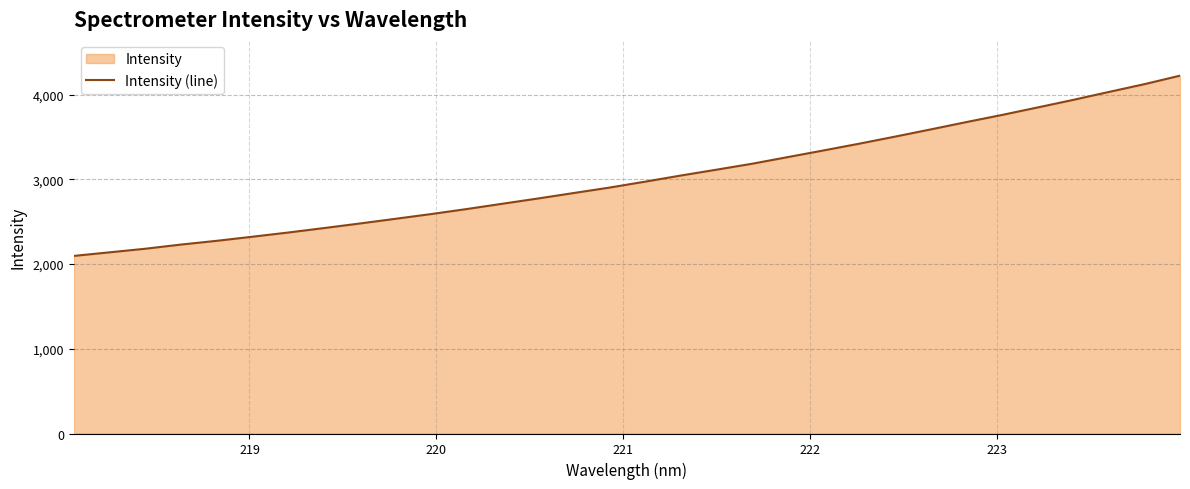

What is the sum of all values?

96586.7